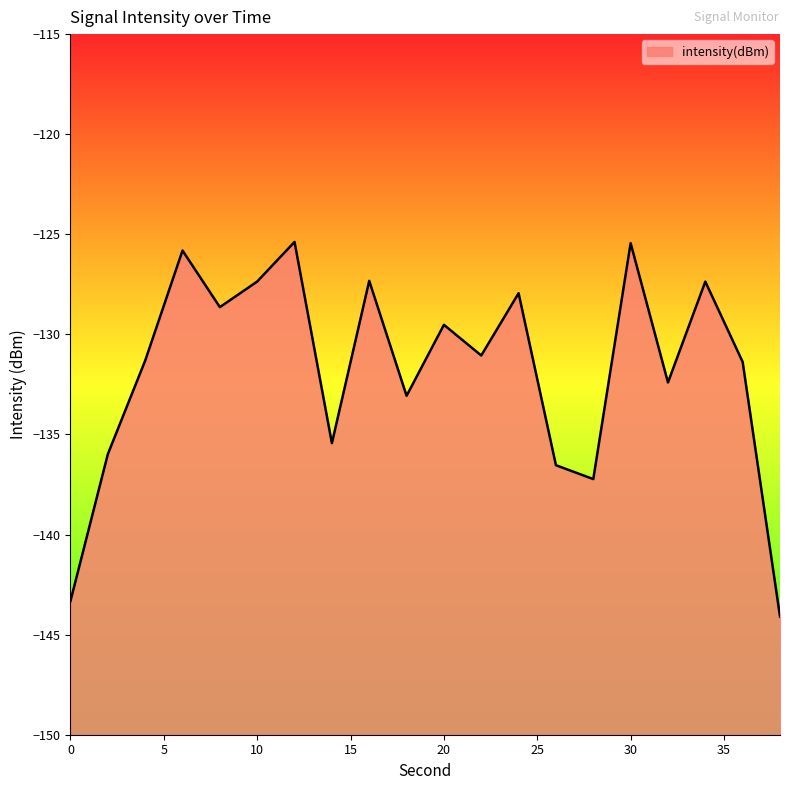

The chart shows a value of -42.6 at 4. True or false?

False